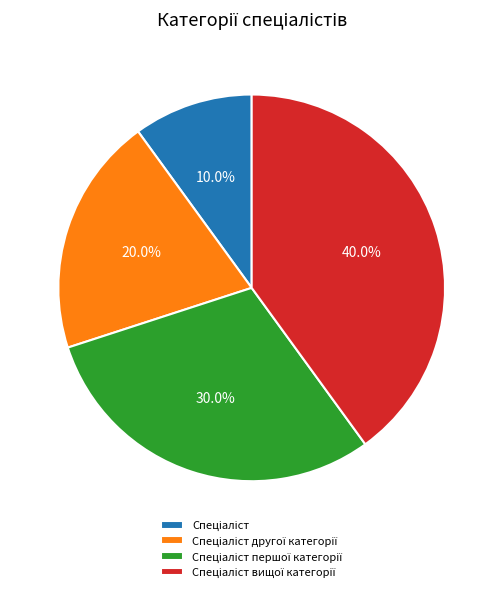

Does any single category account for the majority?

No